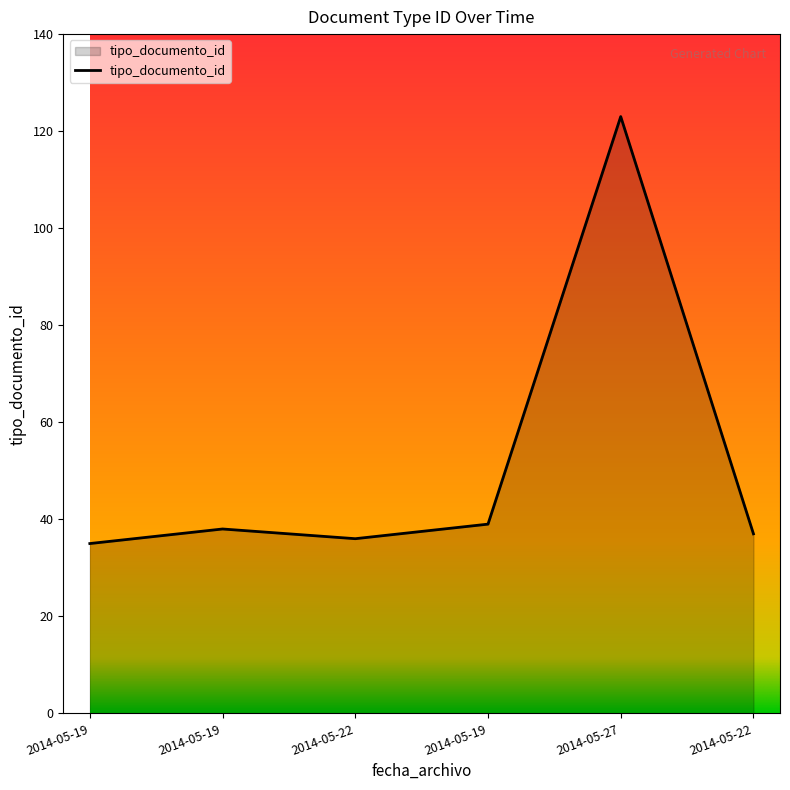

Rank the categories by value from lowest to highest.

2014-05-19, 2014-05-22, 2014-05-22, 2014-05-19, 2014-05-19, 2014-05-27